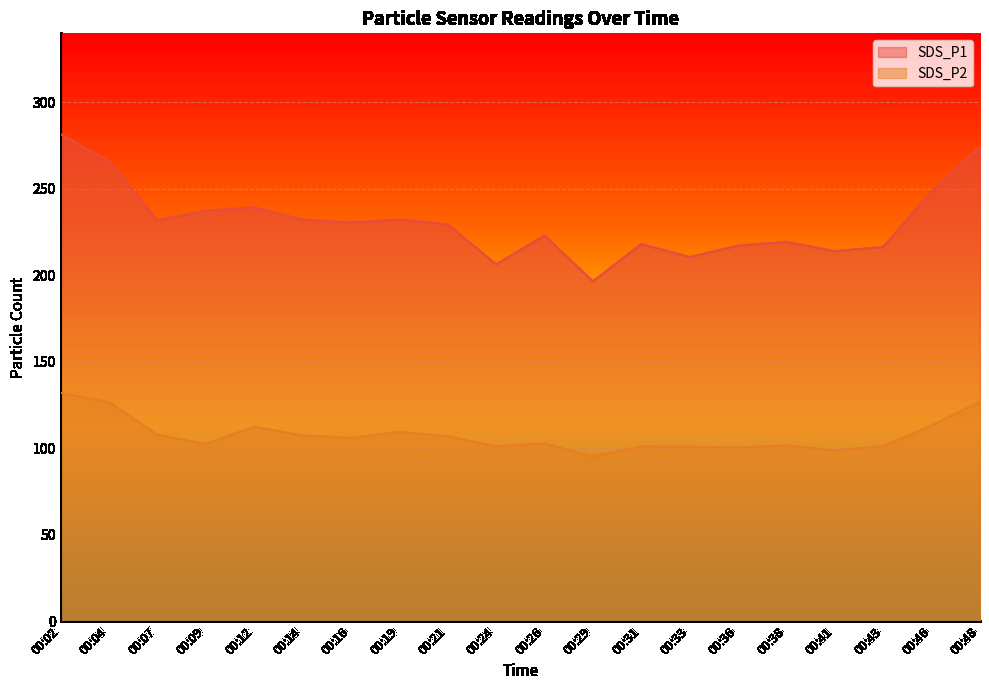

What is the difference between the maximum and minimum values in the SDS_P1 series?

85.1